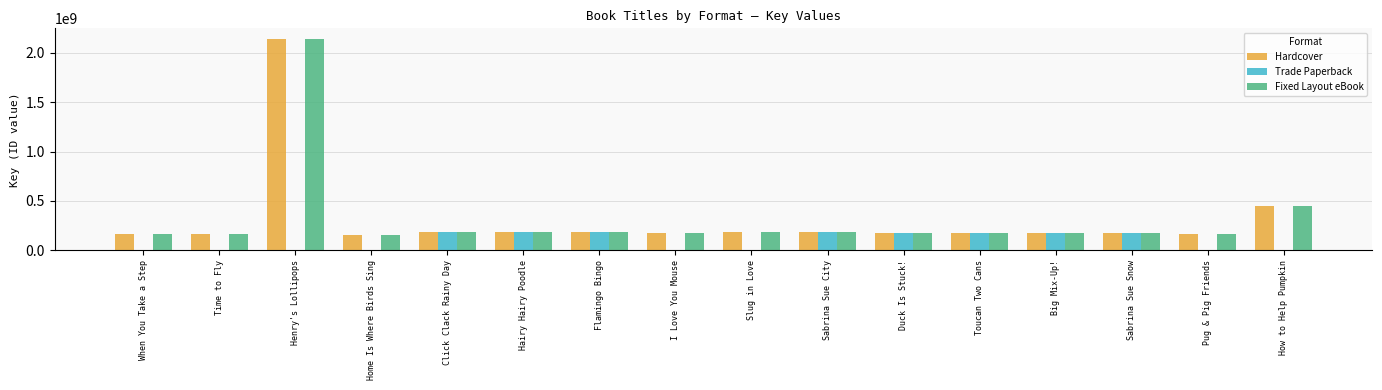

What are all the series names shown in the legend?

Hardcover, Trade Paperback, Fixed Layout eBook